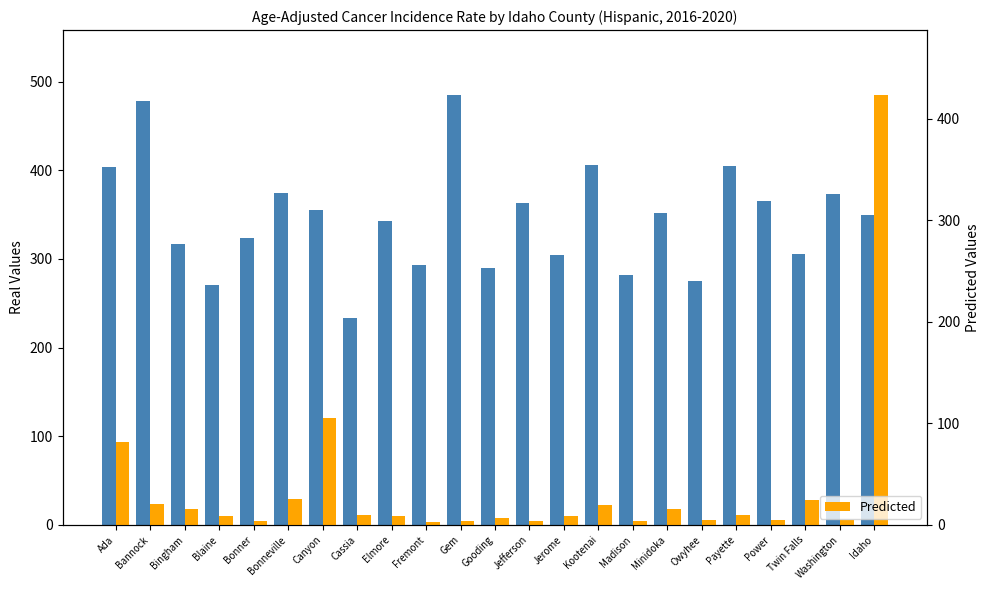

What is the total value across all series at Elmore?

352.0